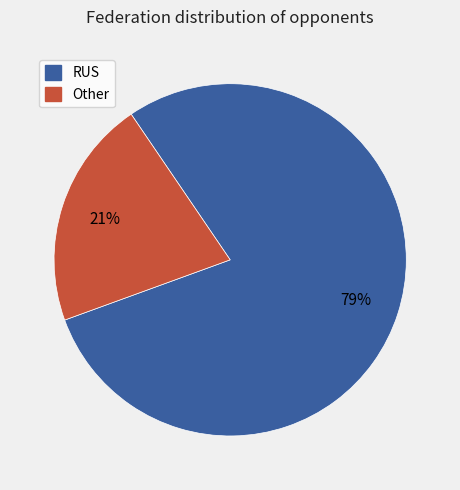

Does RUS account for over 50% of the chart?

Yes